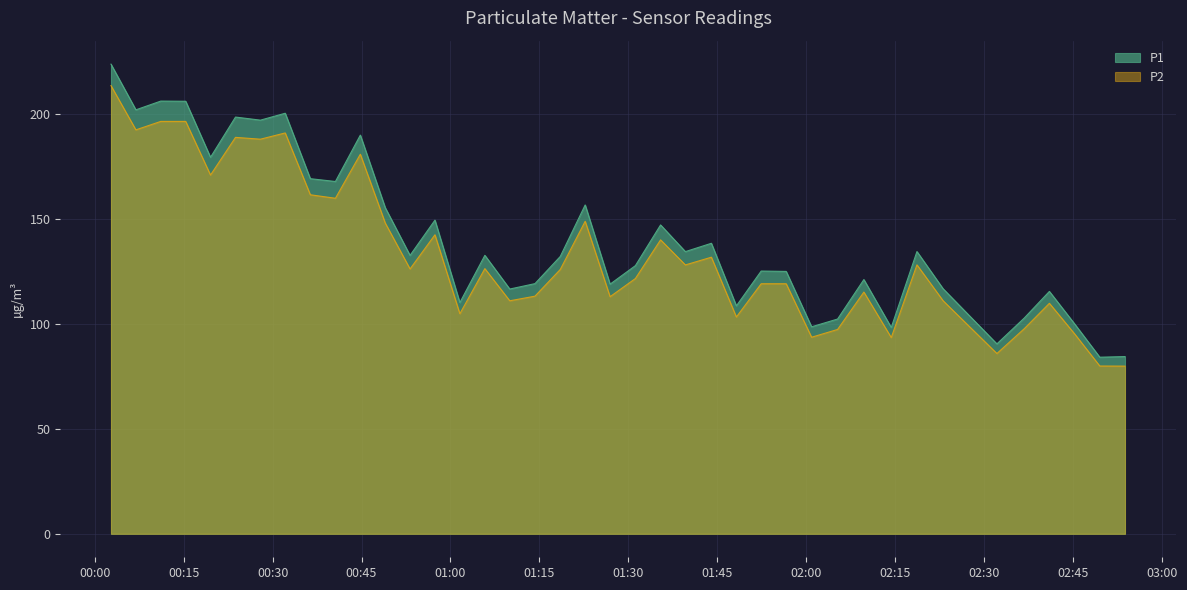

True or false: P1 has more than 1 interior local peaks.

True